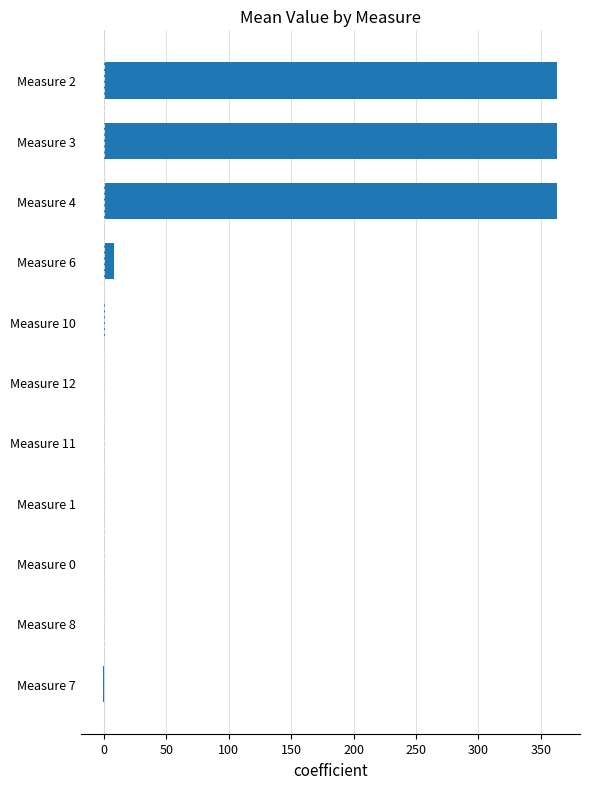

Is it true that the value at Measure 4 is 363.0?

True